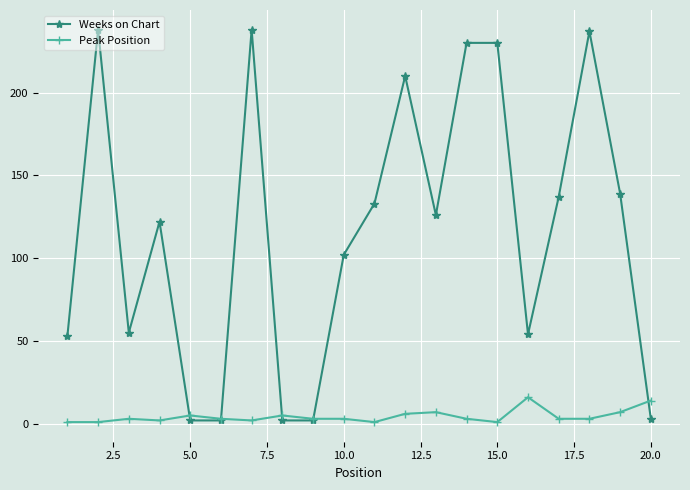

List the series in order of their overall mean, highest first.

Weeks on Chart, Peak Position